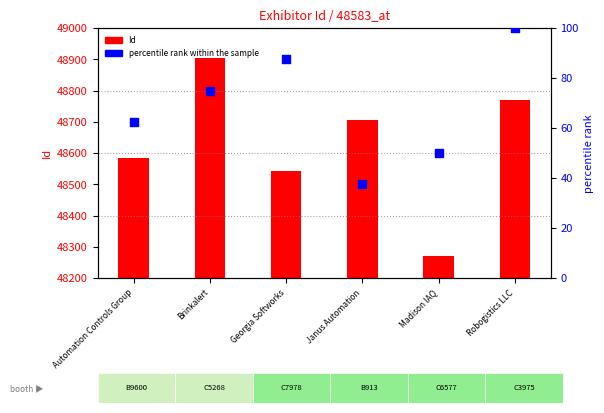

At how many categories does at least one series exceed 2980?

6